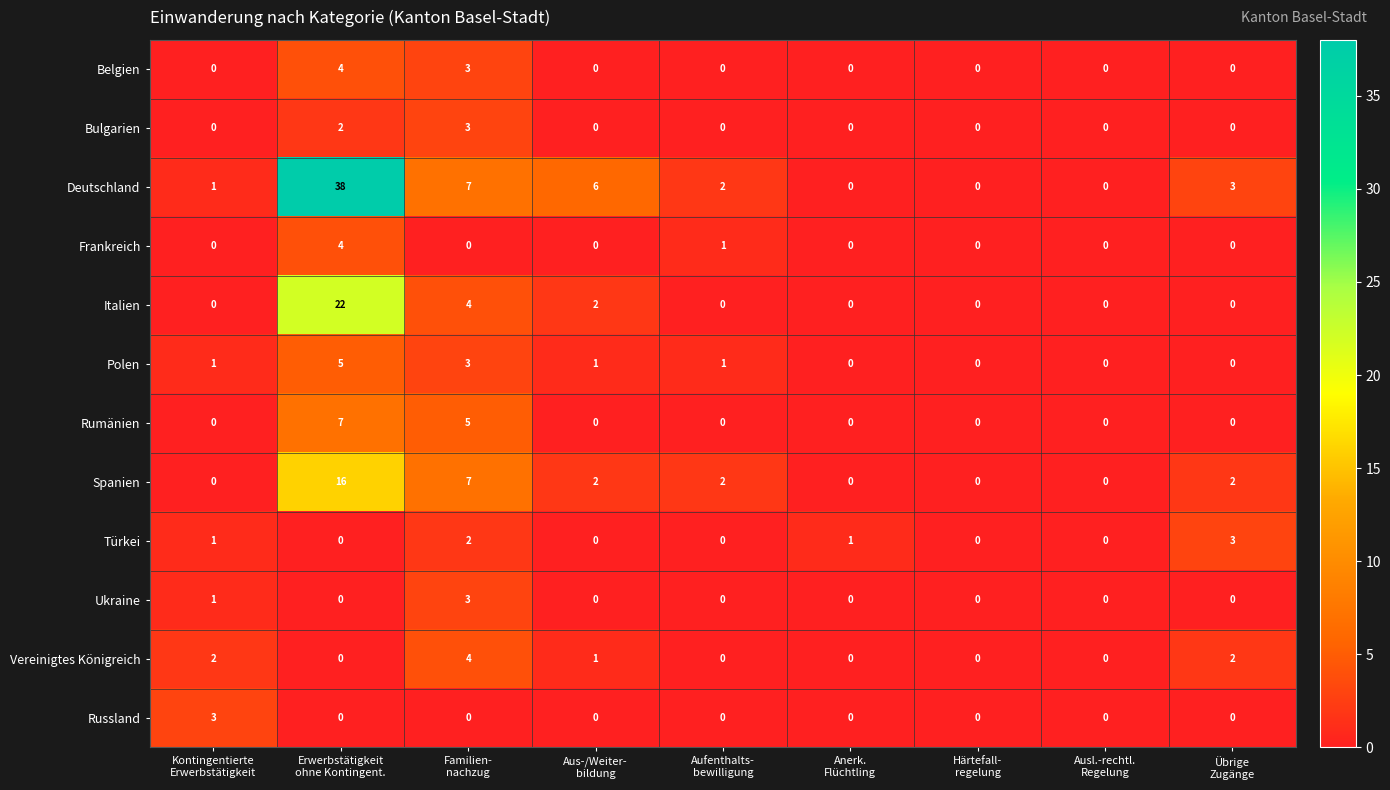

How many Frankreich values are between 0 and 1?

8